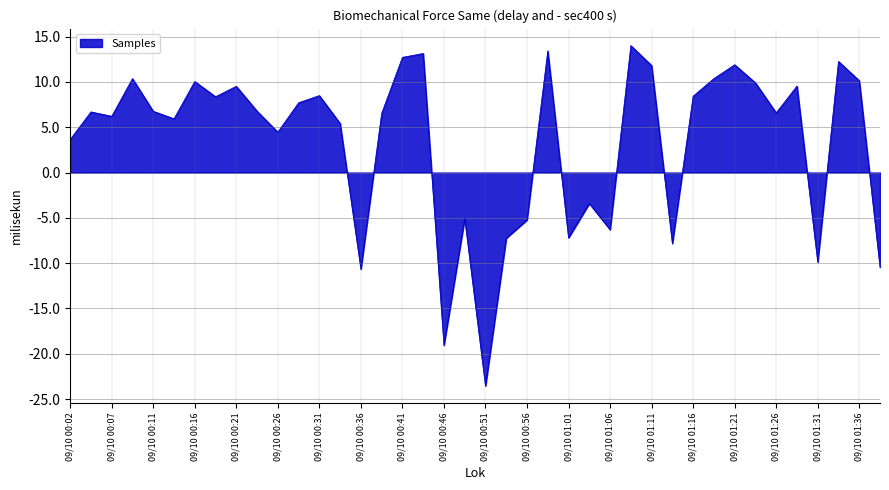

Does the chart display data point markers on the line(s)?

No